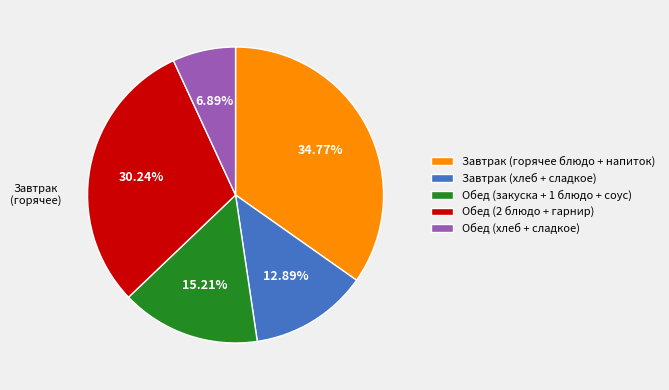

Count the number of slices in the pie.

5